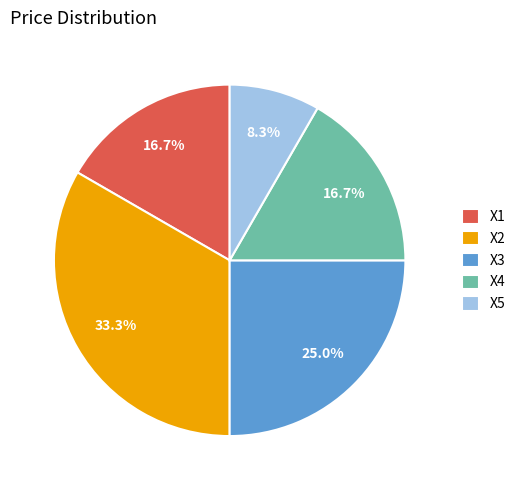

To the nearest percent, what is the difference between the largest and smallest slice percentages?

25%